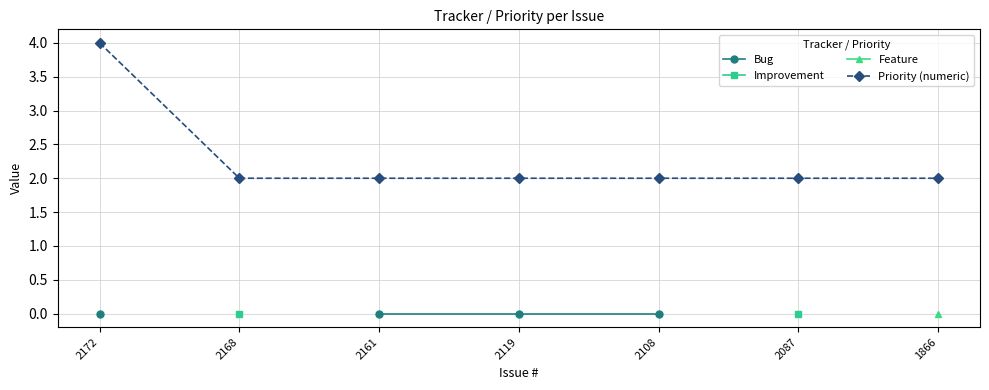

True or false: Priority (numeric) has more than 2 points higher than both neighbors.

False